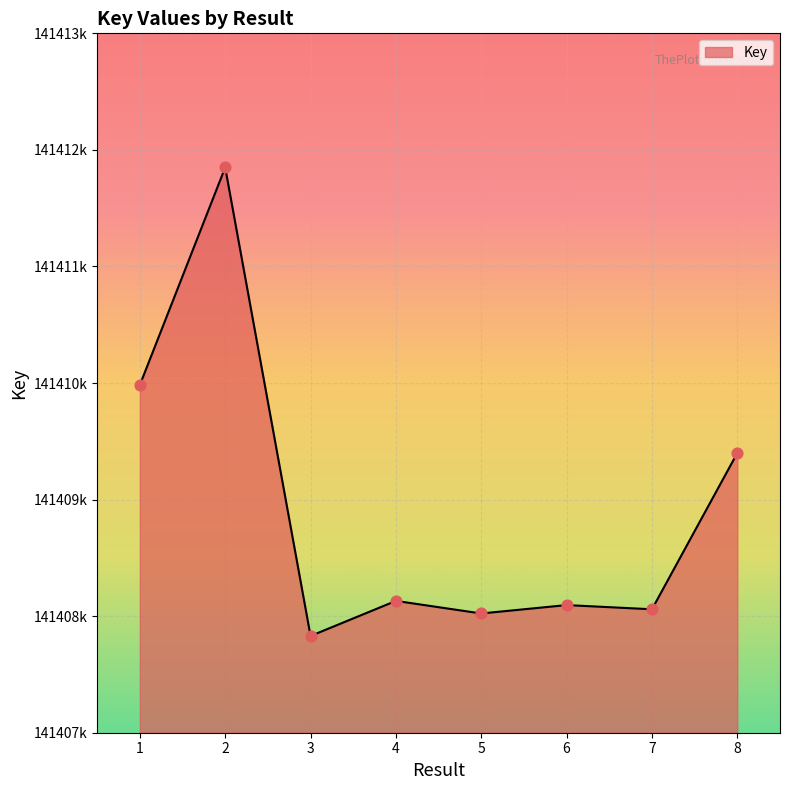

Is this an area chart (filled region under the line)?

Yes